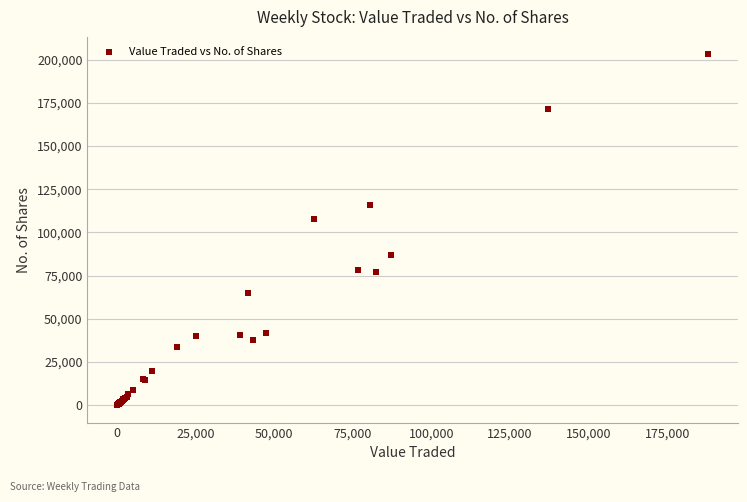

What Y value in the scatter plot is closest to 101521?

107672